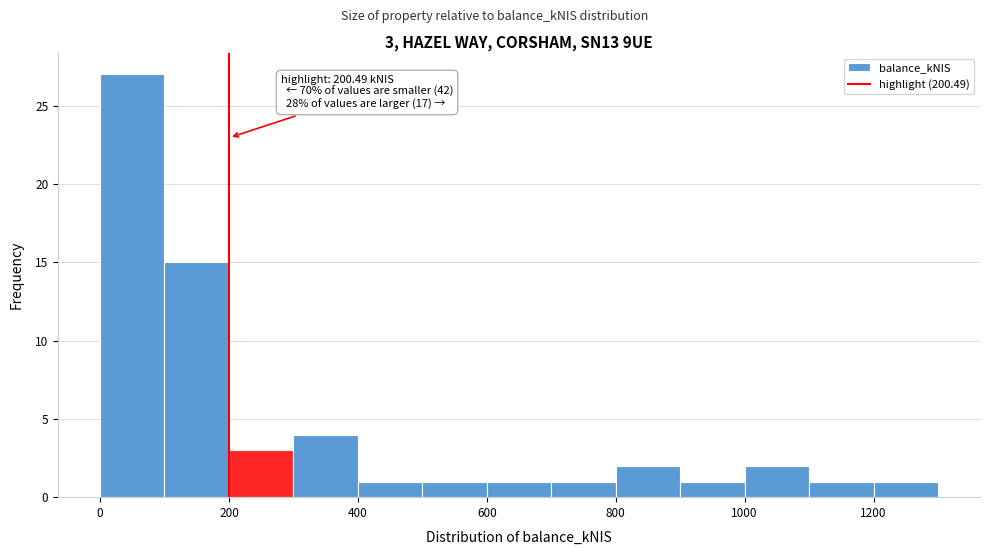

Which range on the x-axis has the tallest bar?

0 to 100